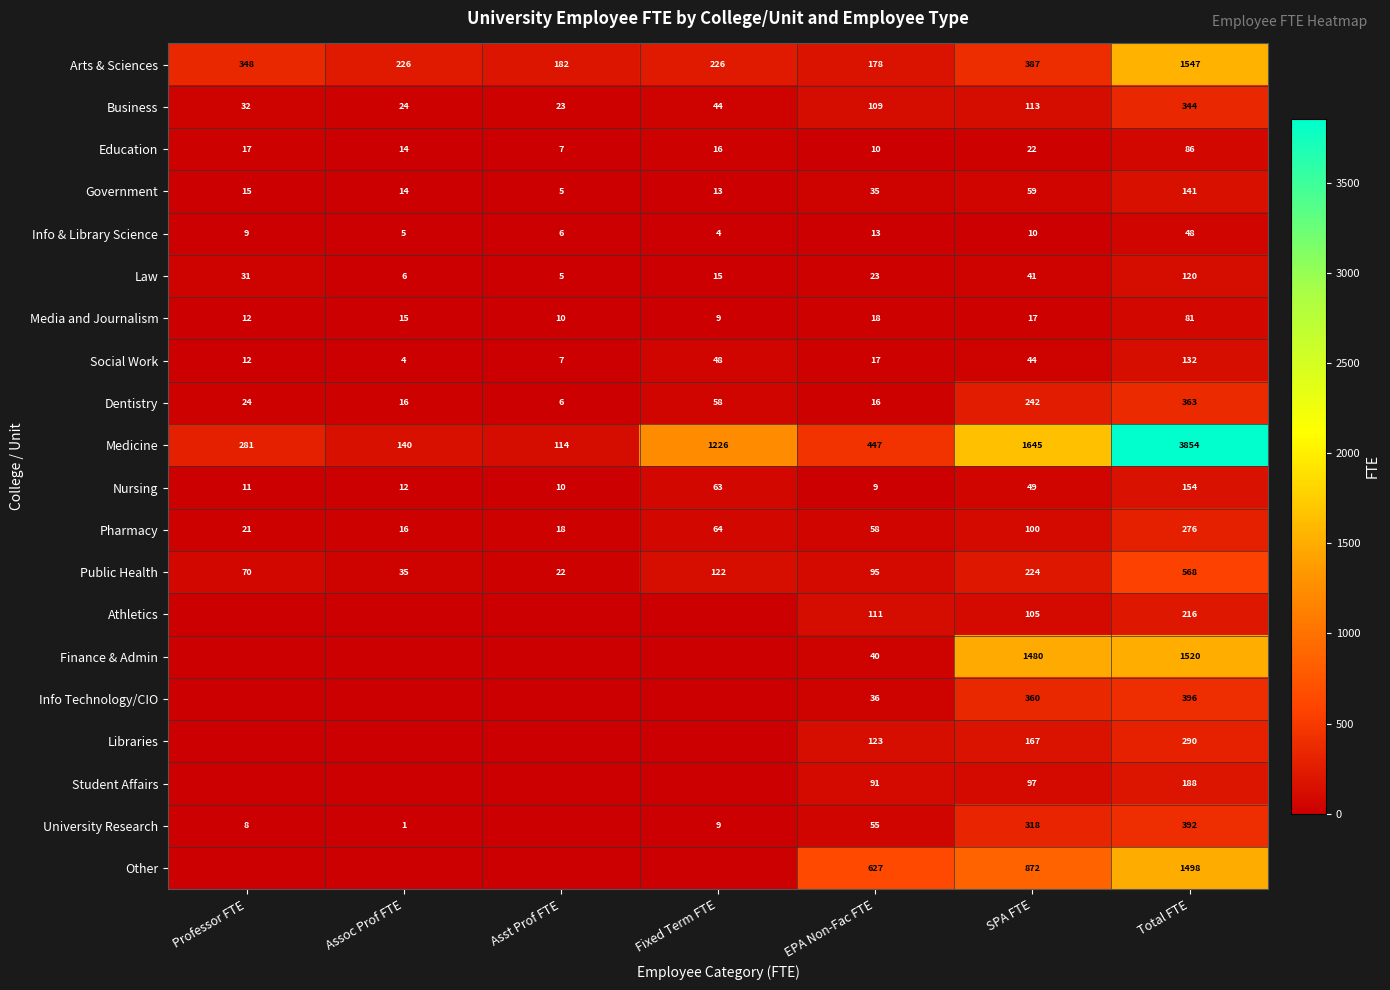

What is the total value across all series at Total FTE?

12214